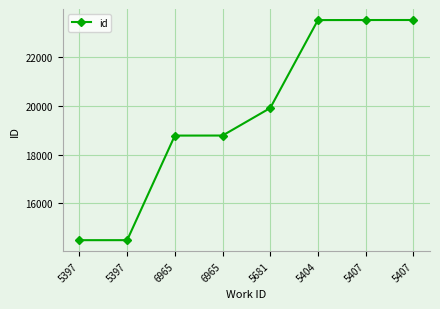

Which category has the highest value across all series?

5407